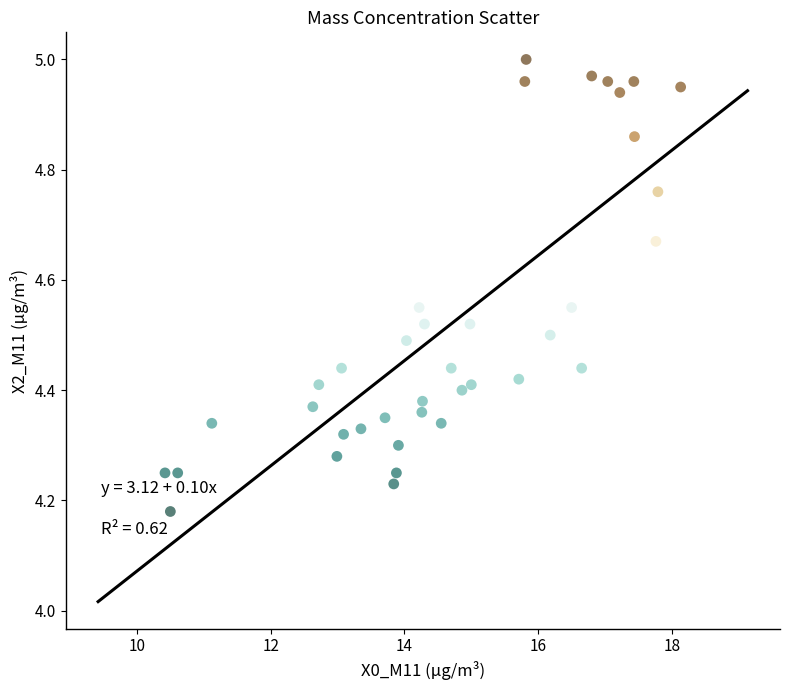

What is the range of X values (max minus min)?

7.7